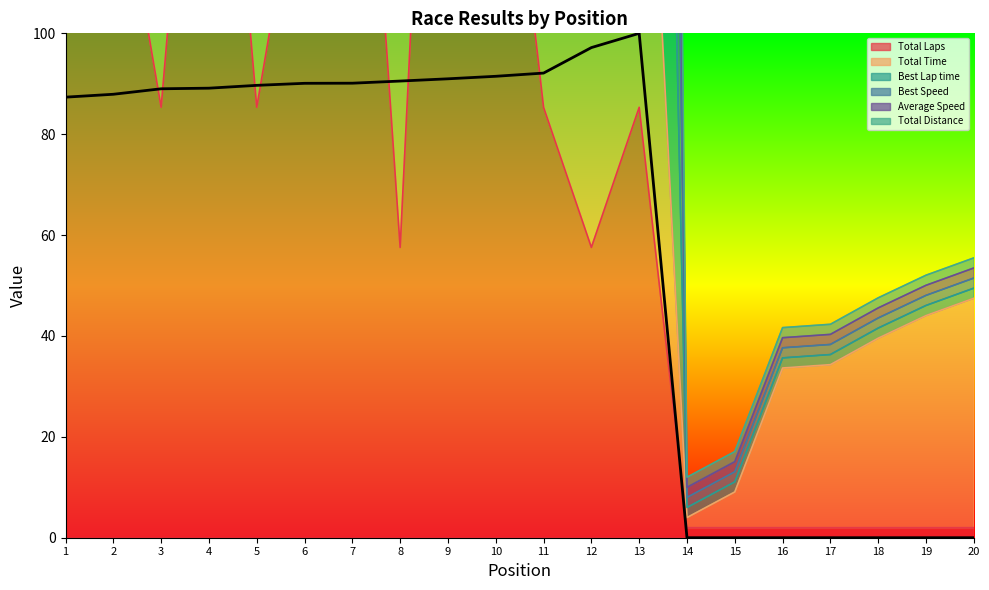

What is the difference between the values at 5 and 13?

10.3